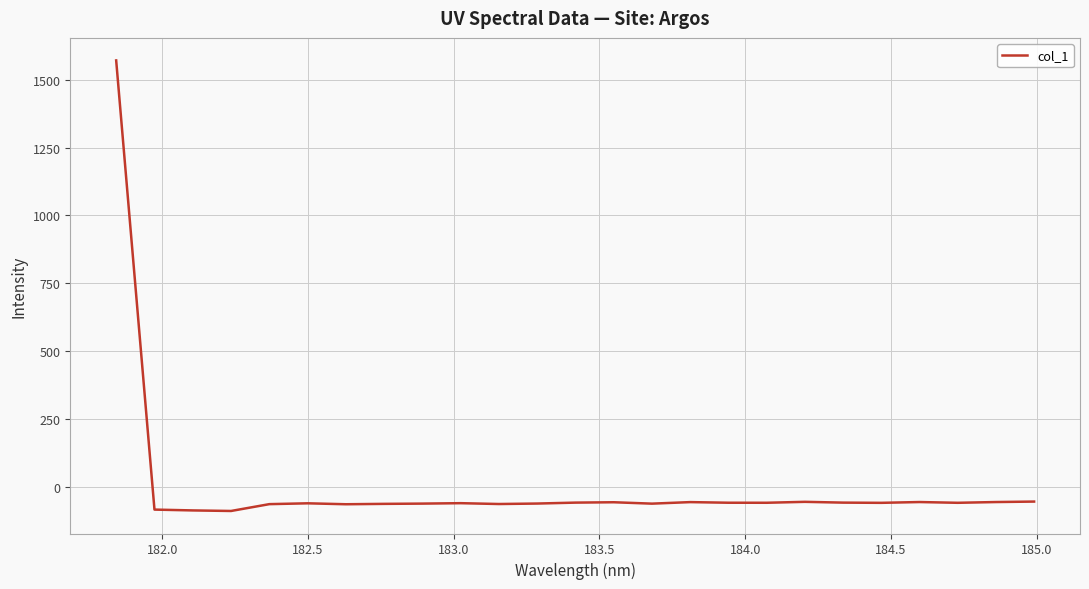

What is the smallest value displayed?

-88.1